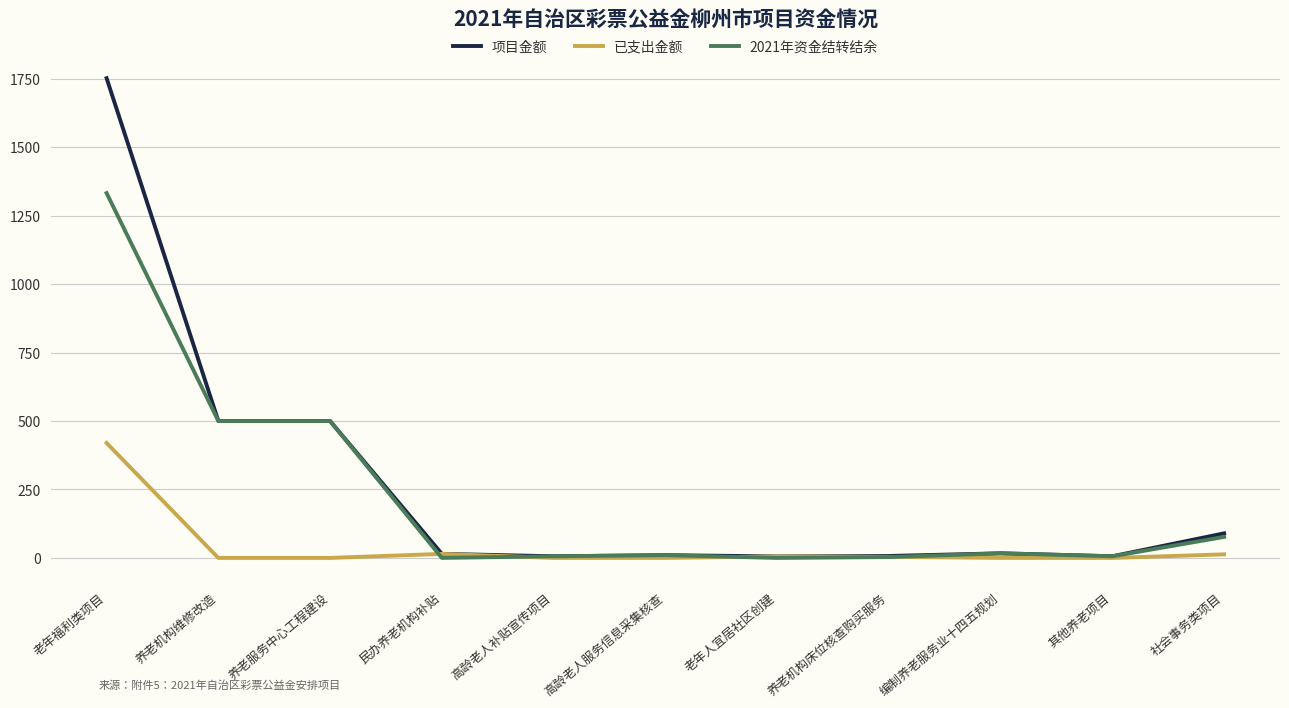

Is the value of 2021年资金结转结余 at 养老机构维修改造 greater than the value of 项目金额 at 民办养老机构补贴?

Yes